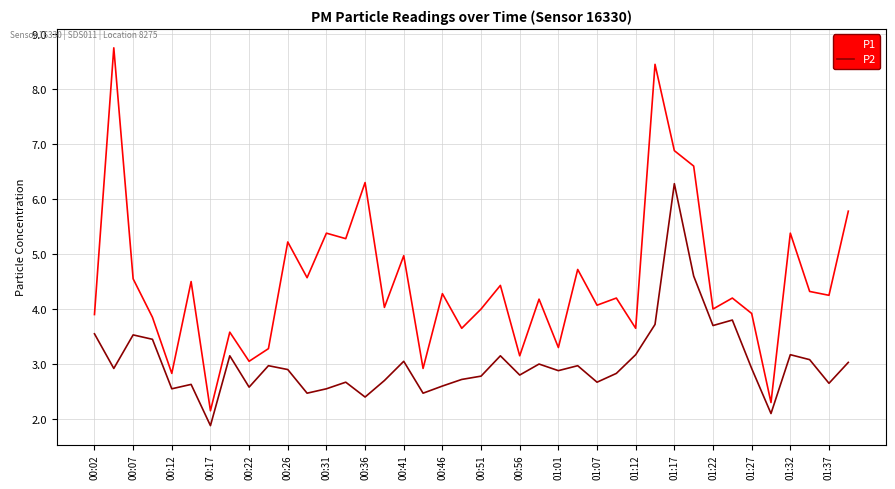

Which series has the widest spread of values?

P1